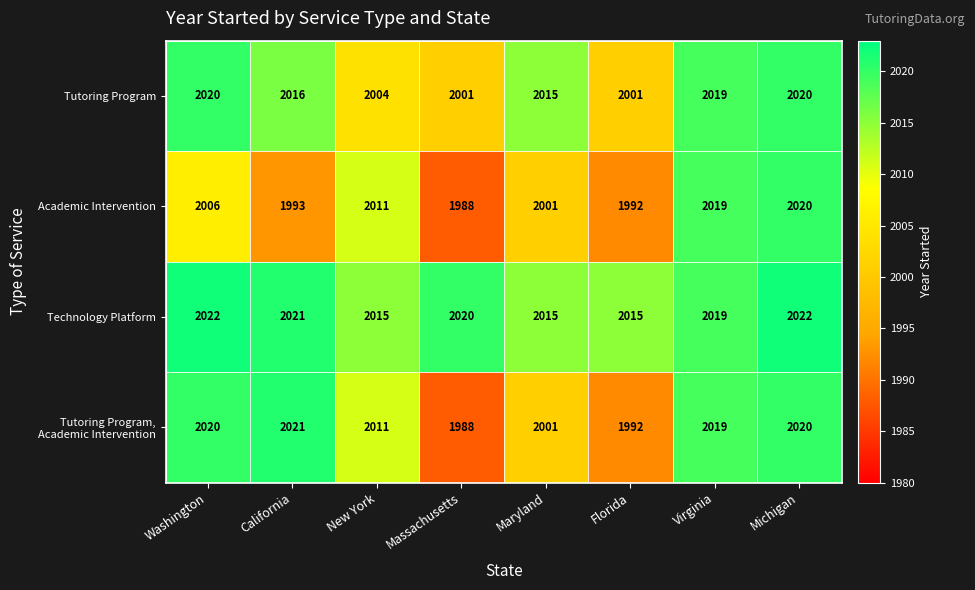

Which label corresponds to the smallest value in the chart?

Massachusetts